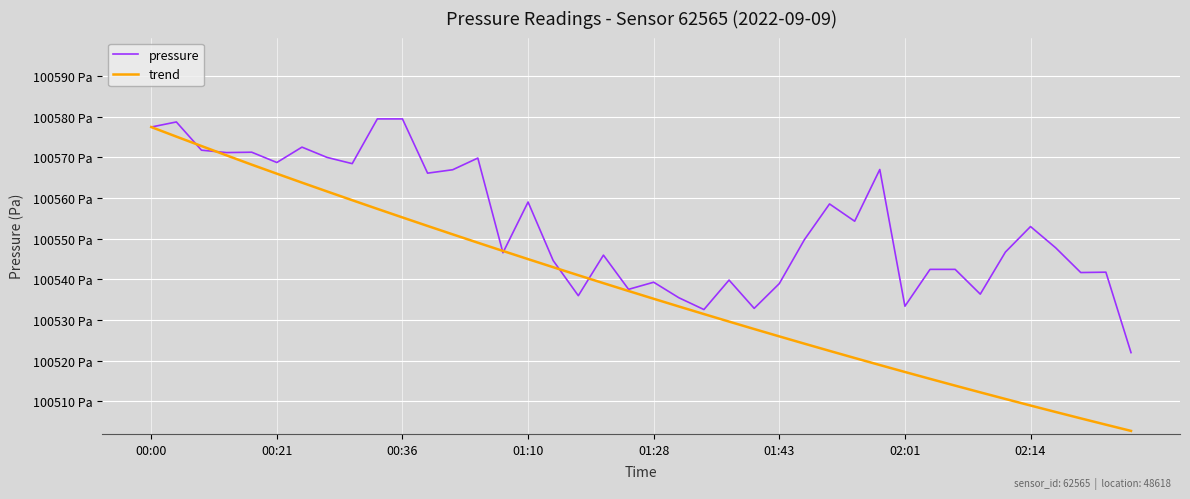

Rank the series by their maximum value, from lowest to highest.

trend, pressure